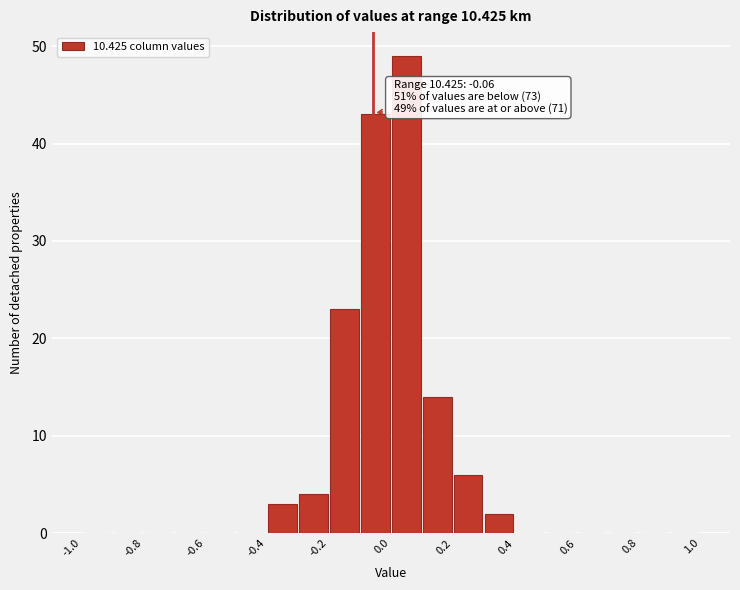

Over which range of the x-axis is the bar tallest?

0.0 to 0.1